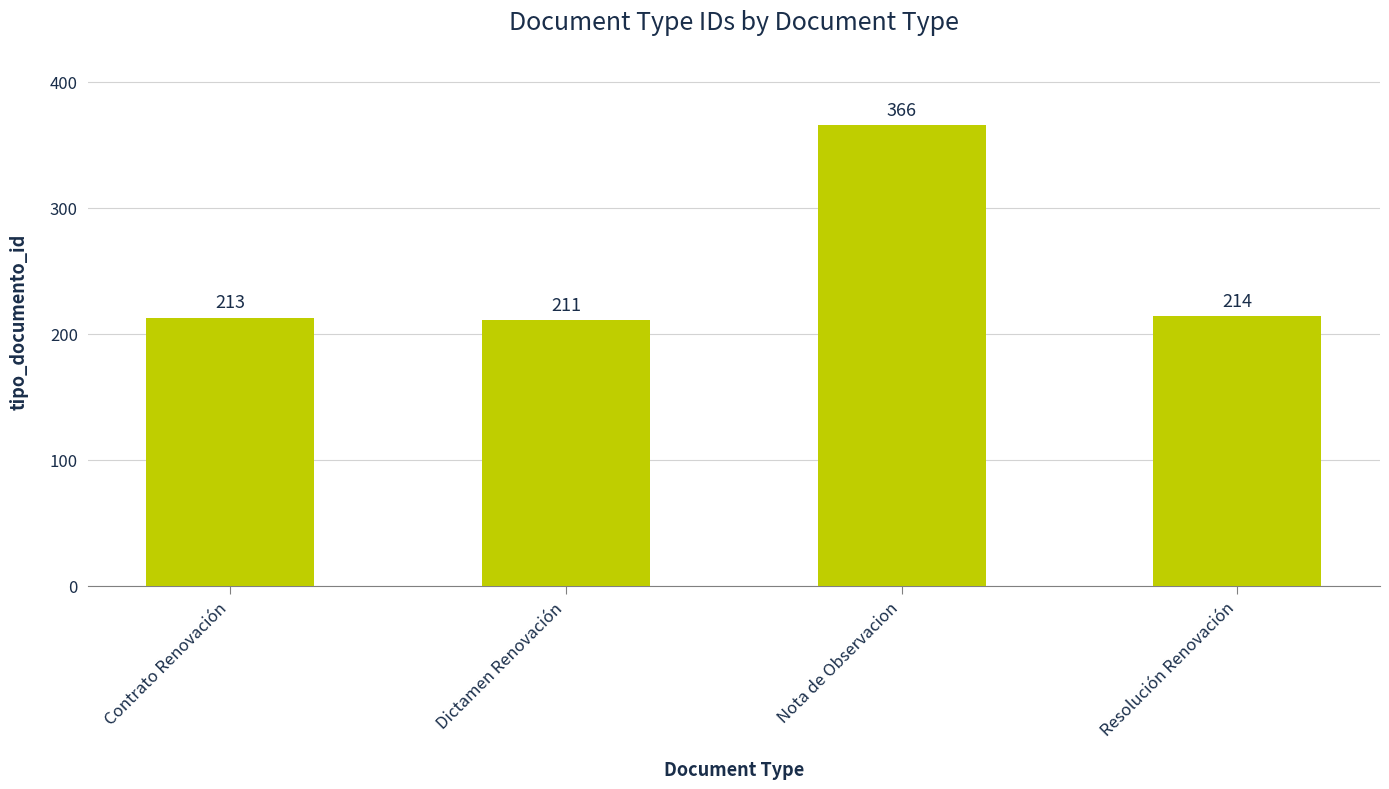

At which label does the data first exceed 214?

Nota de Observacion